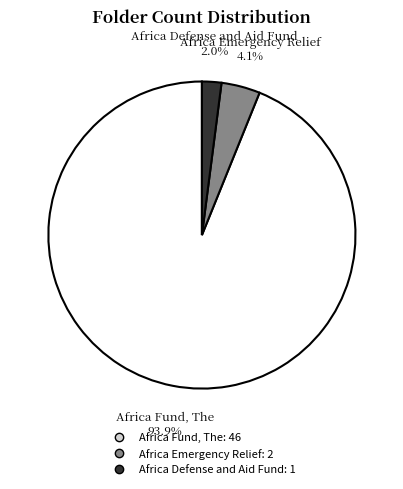

Is there any slice that represents more than half of the pie?

Yes